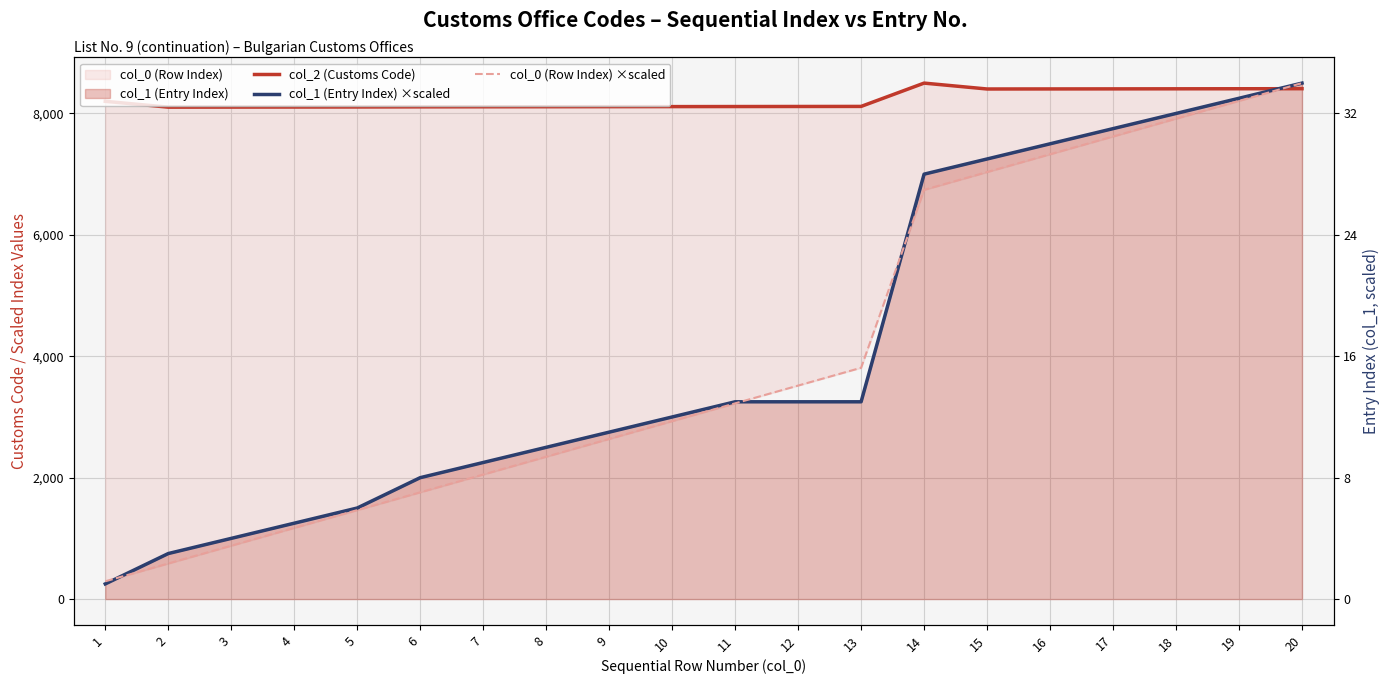

True or false: col_0 (Row Index) ×scaled has more than 1 points higher than both neighbors.

False